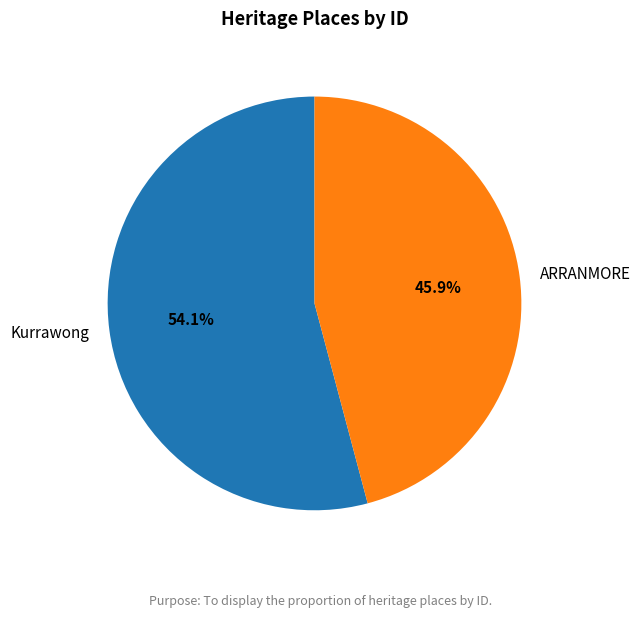

What is the ratio of the value at Kurrawong to the value at ARRANMORE?

1.2